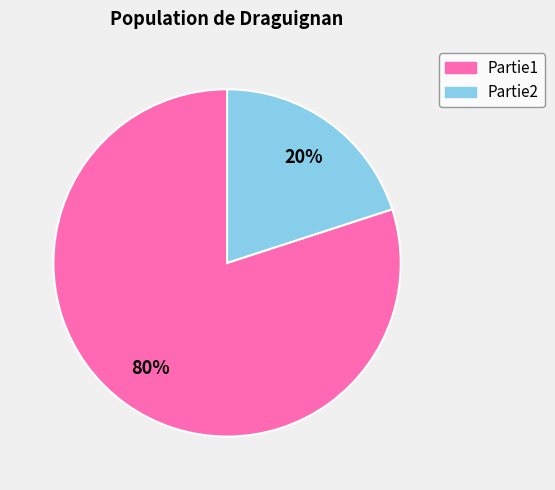

Rank the categories by value from lowest to highest.

Partie2, Partie1